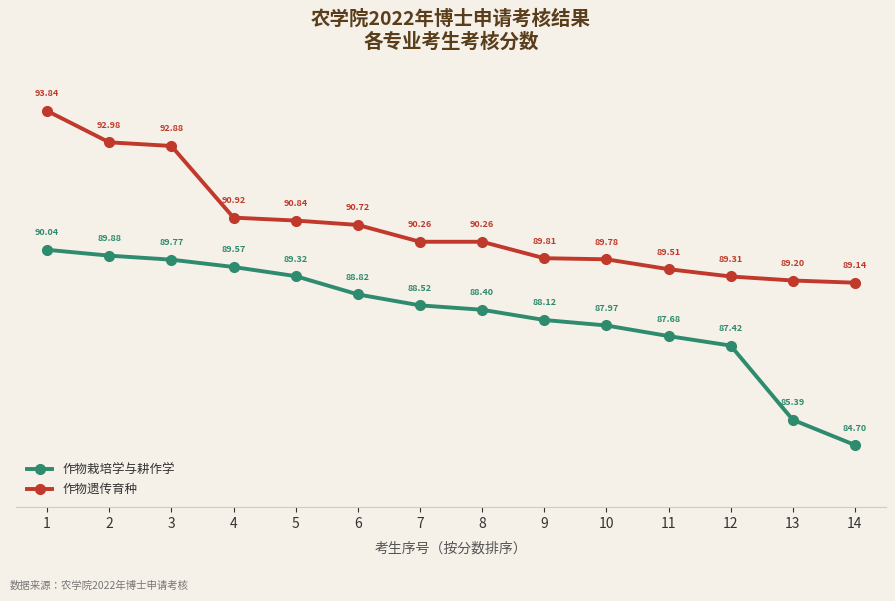

What is the value of the 作物遗传育种 point at the 10th from the left?

89.8